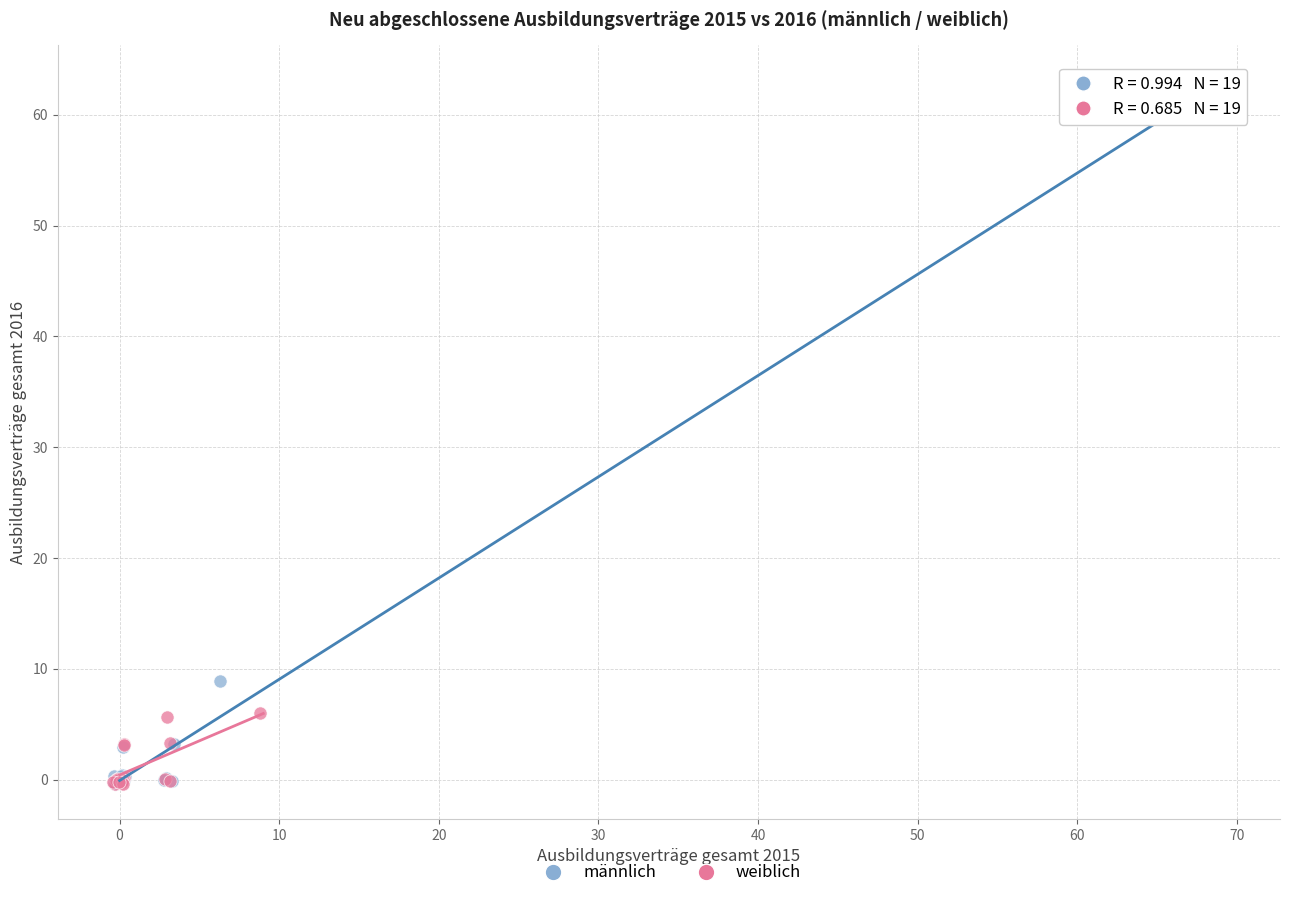

Which series has the largest Y range (max minus min)?

männlich